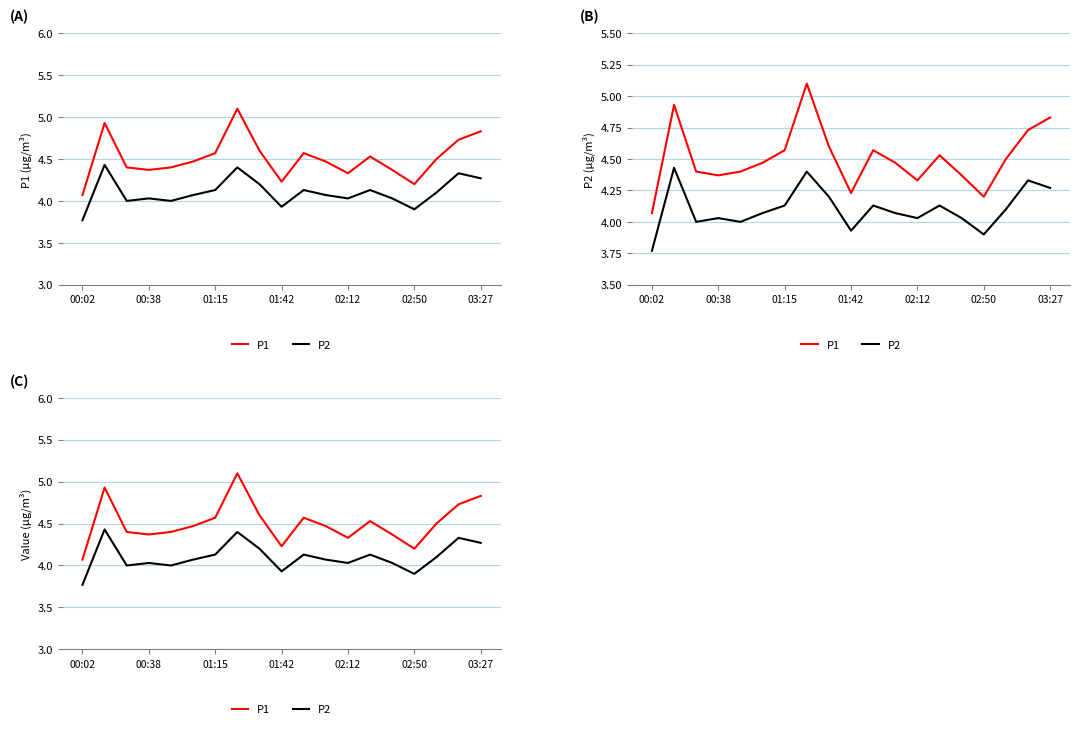

Which series changed the most between 10 and 15?

P1